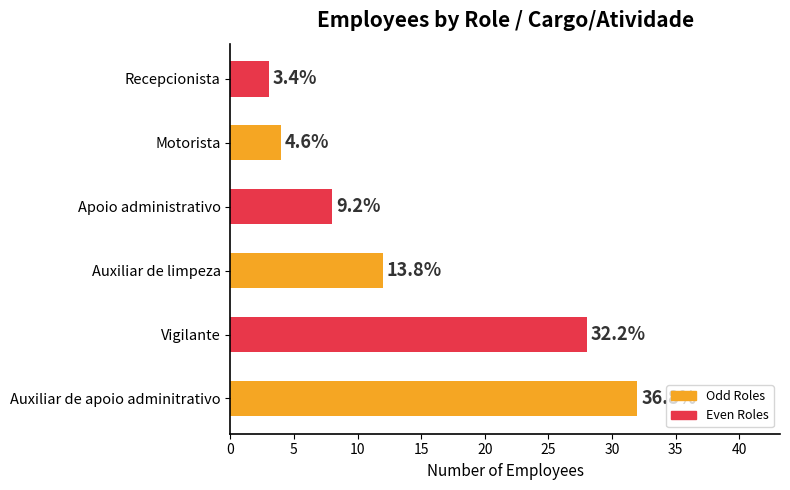

What is the difference between the maximum and minimum values?

29